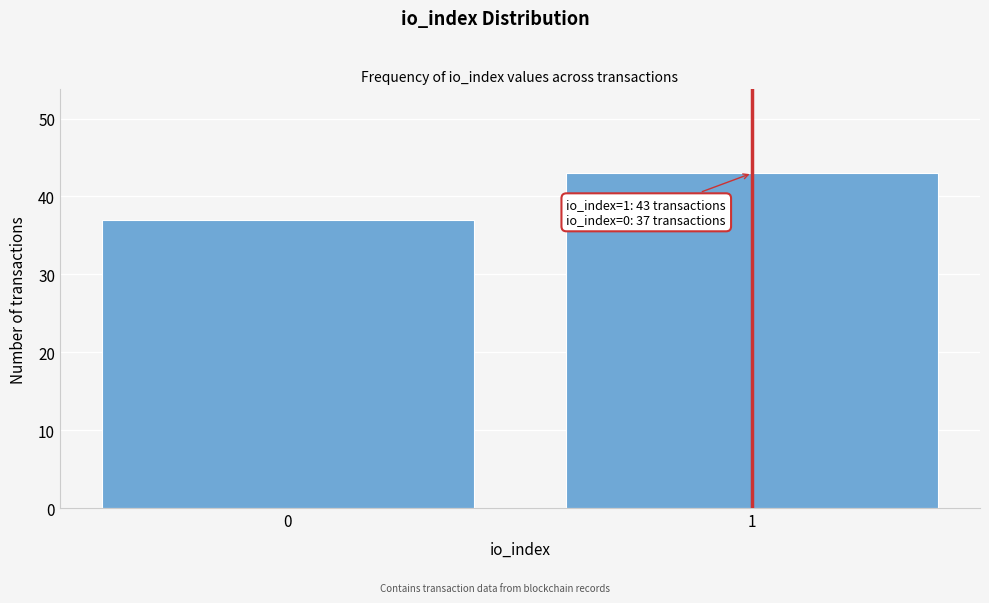

Reading left to right, transcribe all the data shown in this chart.

0=37	1=43